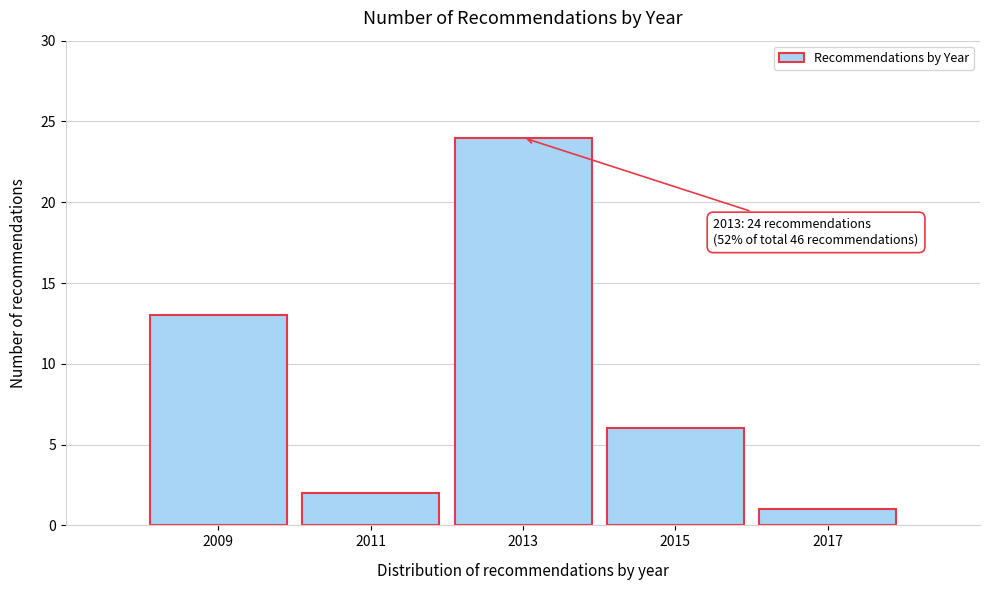

Reading left to right, what are all the values shown in this chart?

2009=13	2011=2	2013=24	2015=6	2017=1